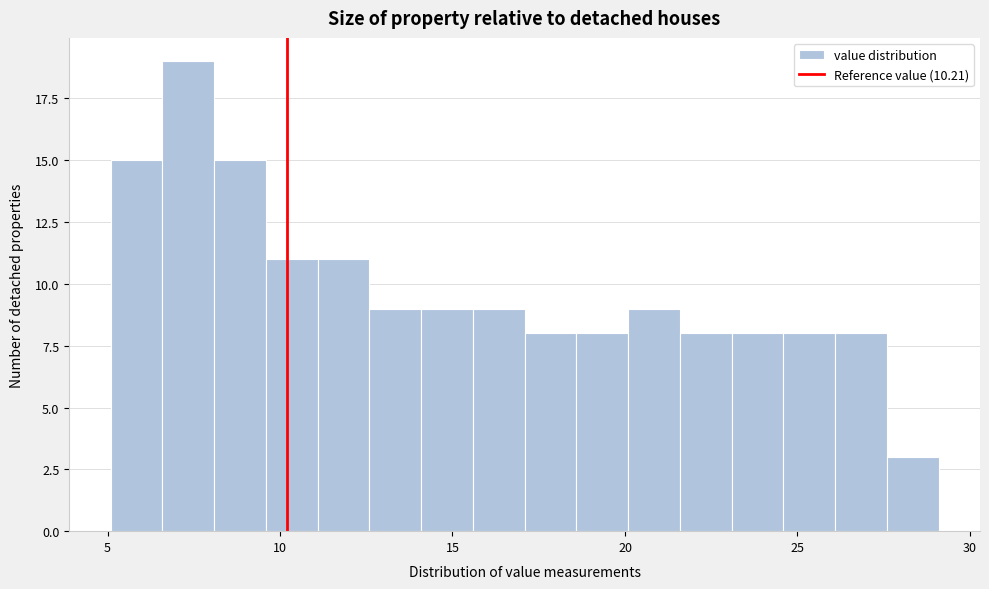

Around what value on the x-axis is the tallest bar? Give the approximate position of its centre, as read against the axis.

7.5